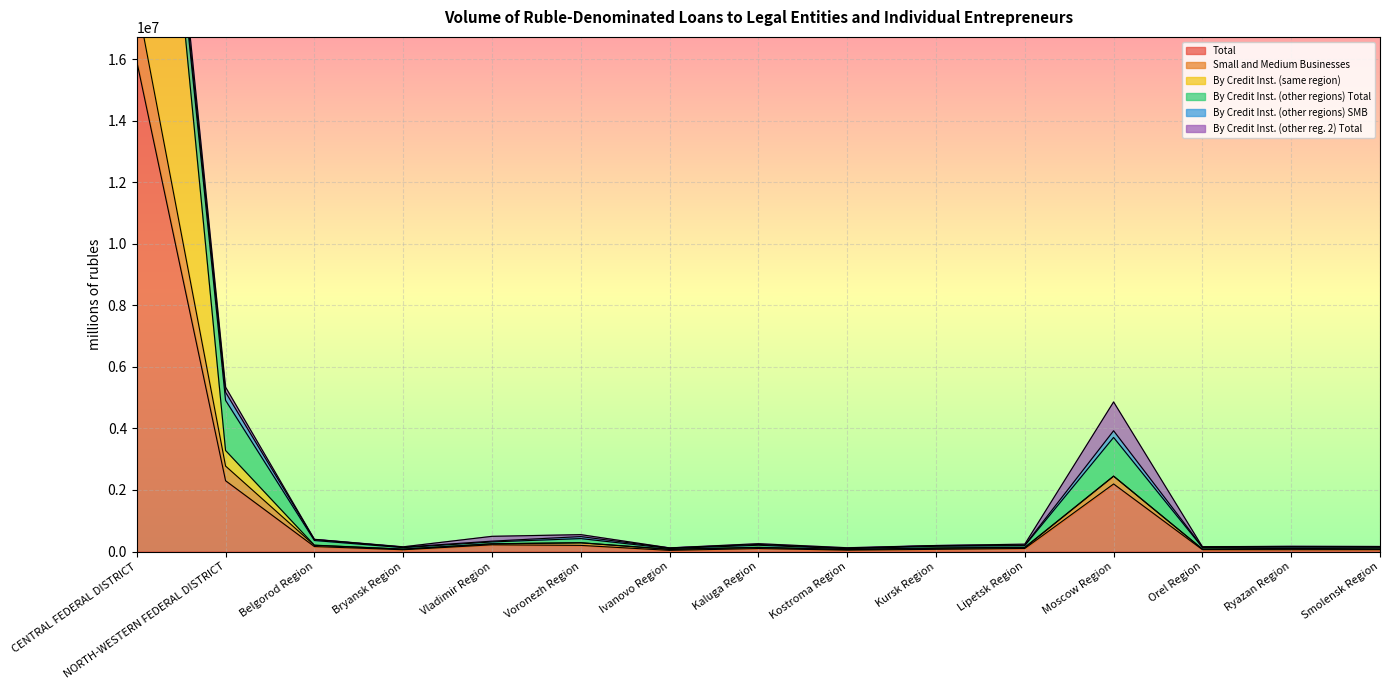

How many values in the Small and Medium Businesses series exceed 207627?

7